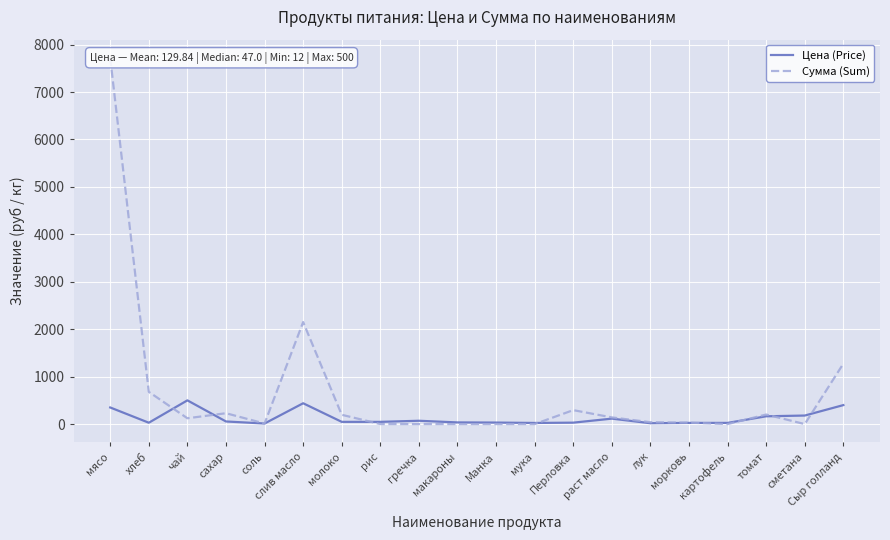

What is the label of the 18th point from the left?

томат